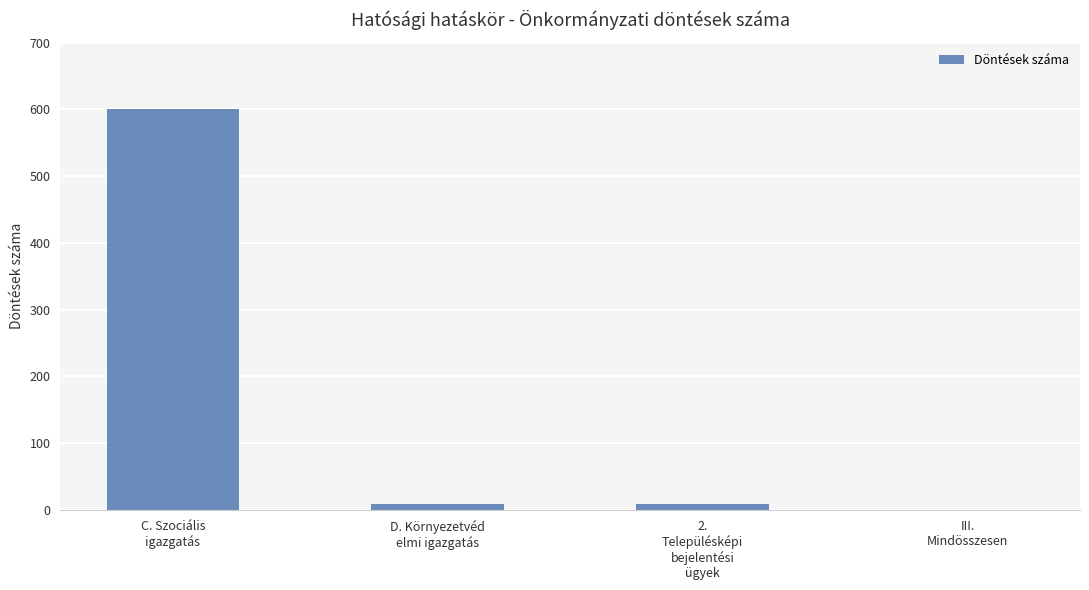

What is the maximum value shown in the chart?

600